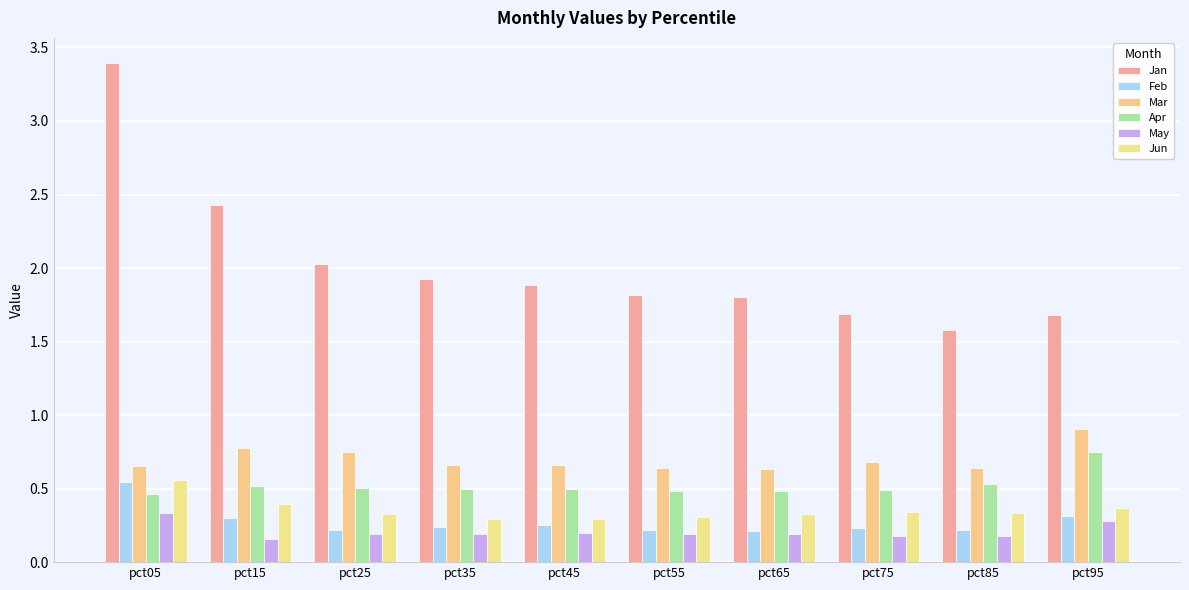

Which series has the largest range (max minus min)?

Jan